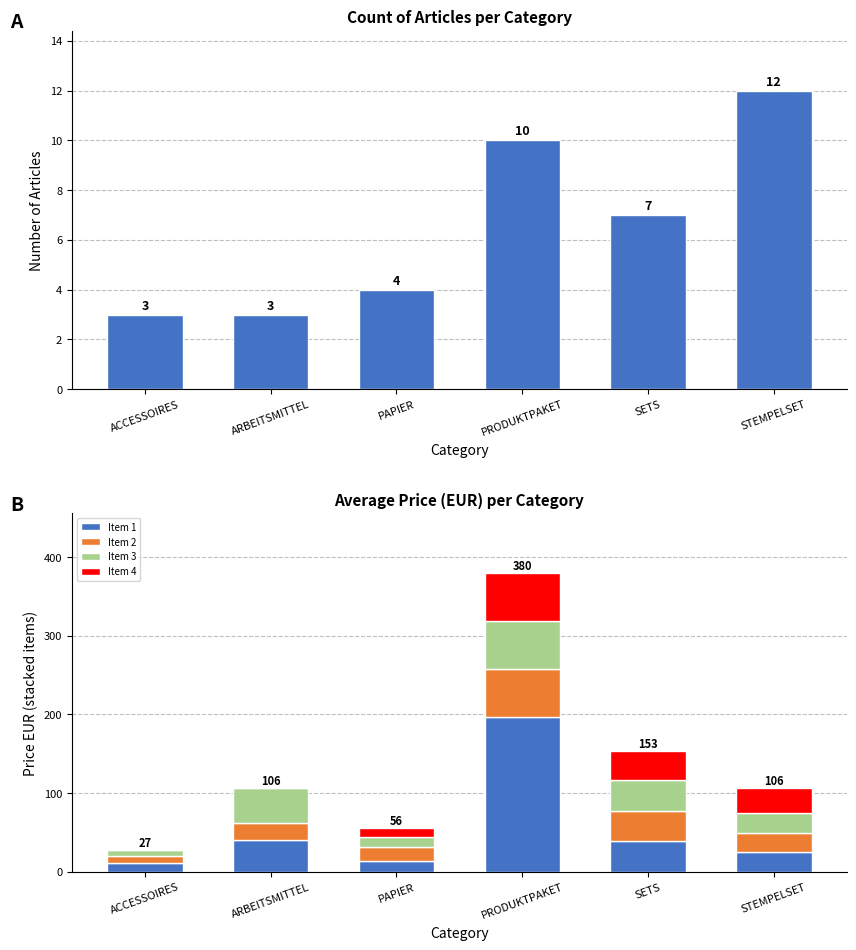

At which category is the sum across all series the highest?

PRODUKTPAKET